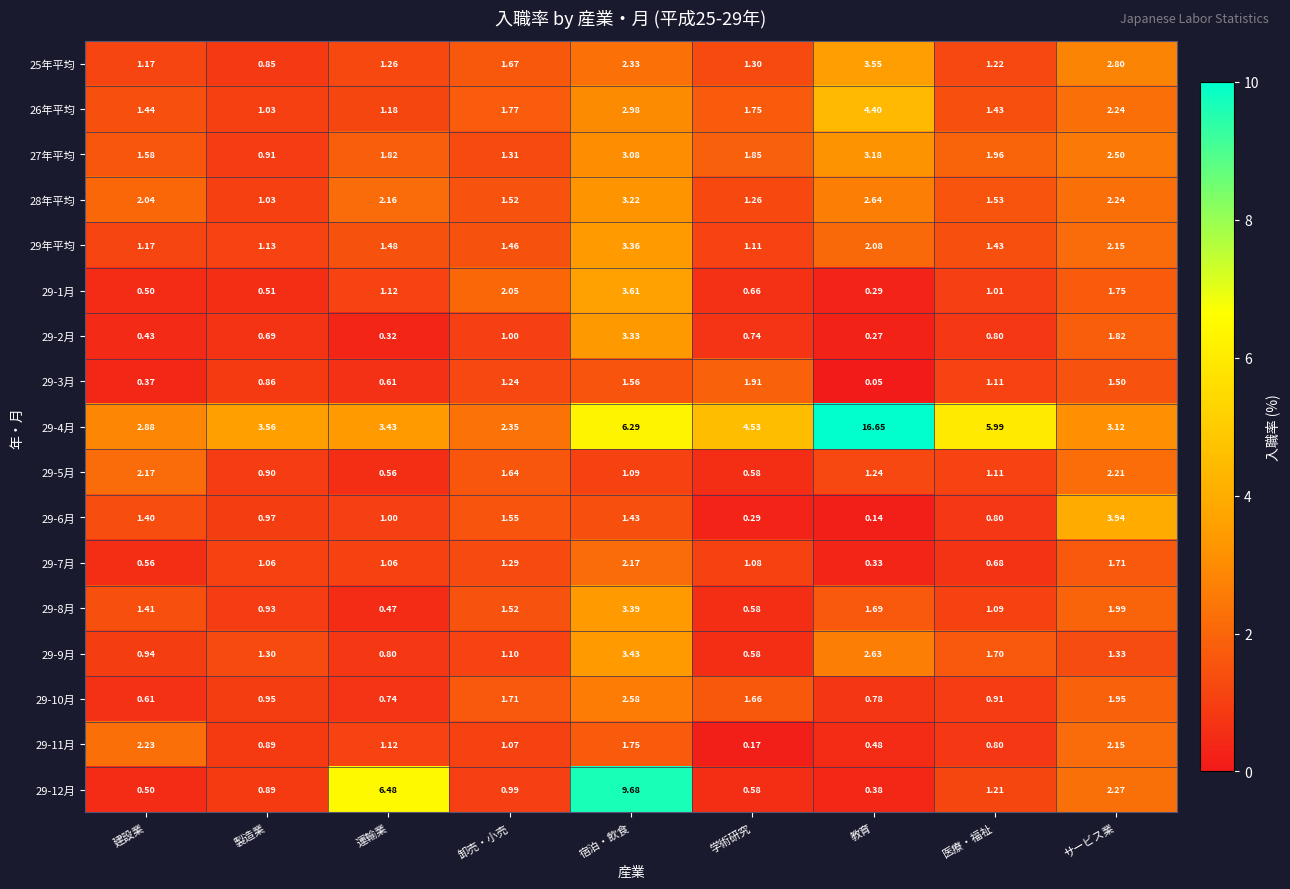

Where does the 29-8月 series first go above 1?

建設業